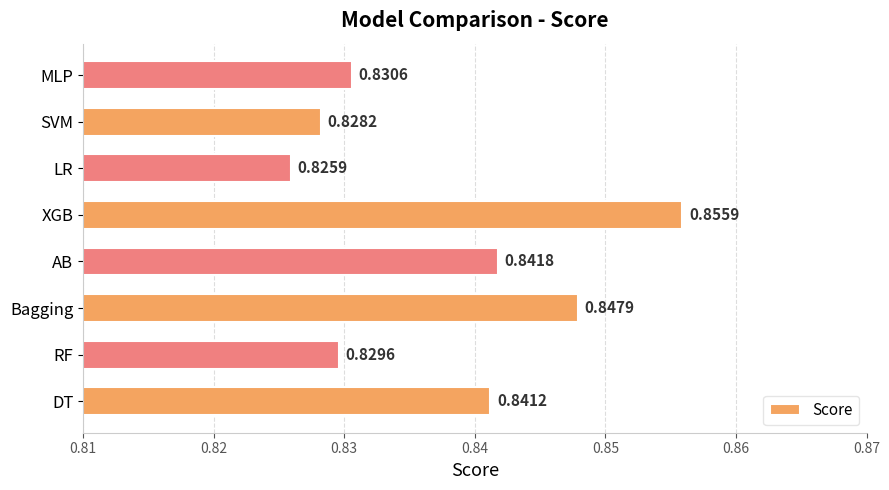

What is the sum of all values?

6.7